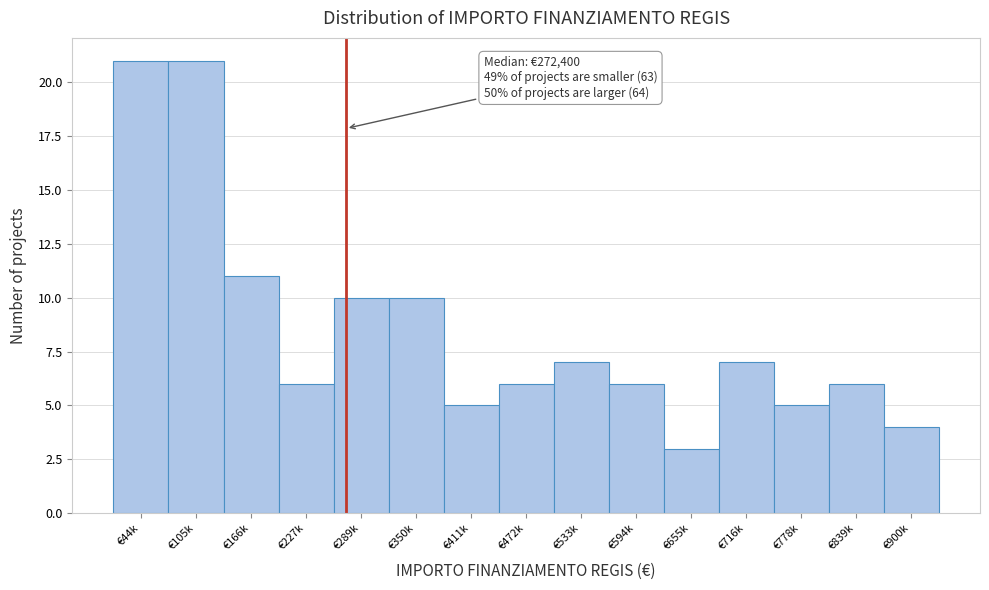

Reading left to right, list all the values displayed in this chart.

€44k=21	€105k=21	€166k=11	€227k=6	€289k=10	€350k=10	€411k=5	€472k=6	€533k=7	€594k=6	€655k=3	€716k=7	€778k=5	€839k=6	€900k=4